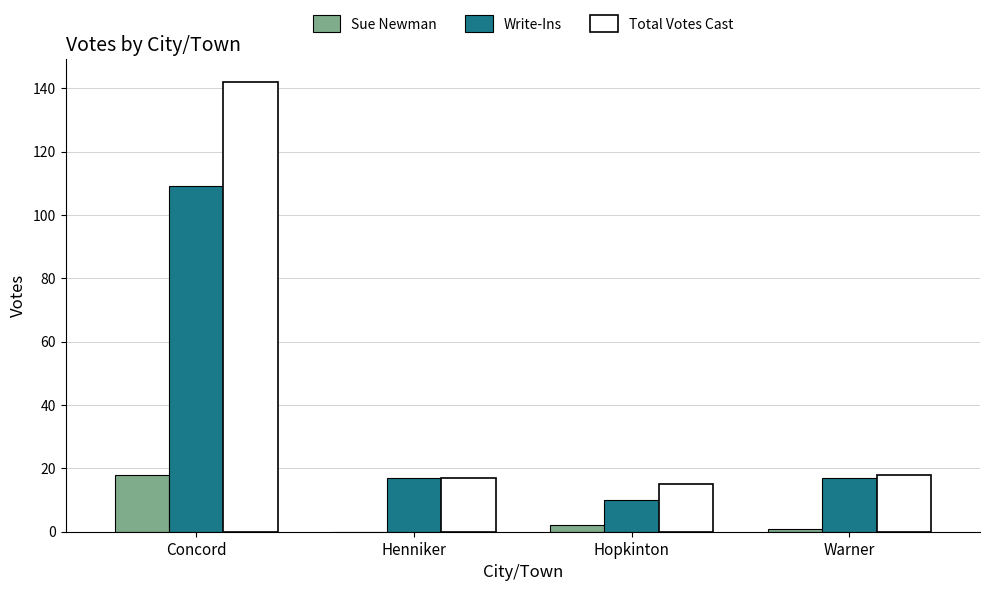

Which series changed the most between Concord and Warner?

Total Votes Cast